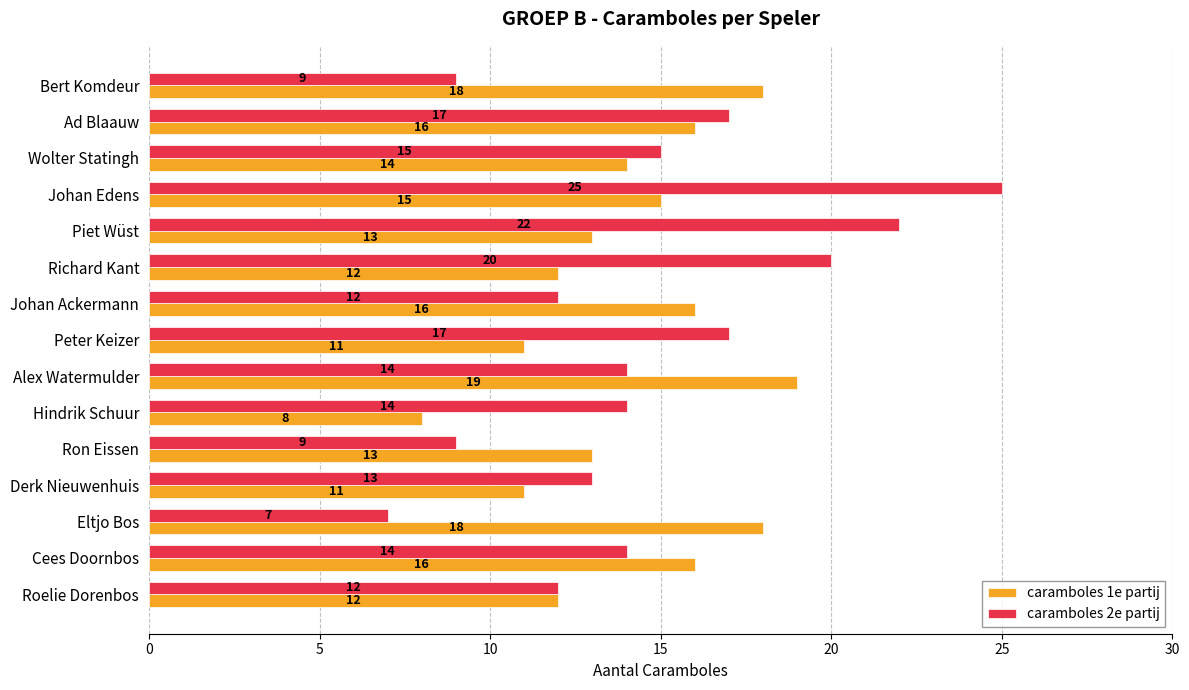

The value of caramboles 1e partij at Derk Nieuwenhuis is 11. True or false?

True